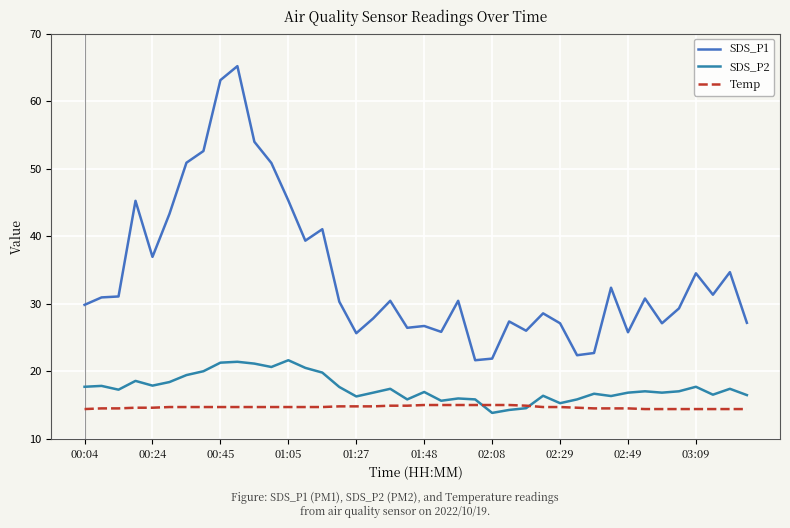

At how many categories does at least one series exceed 44?

8